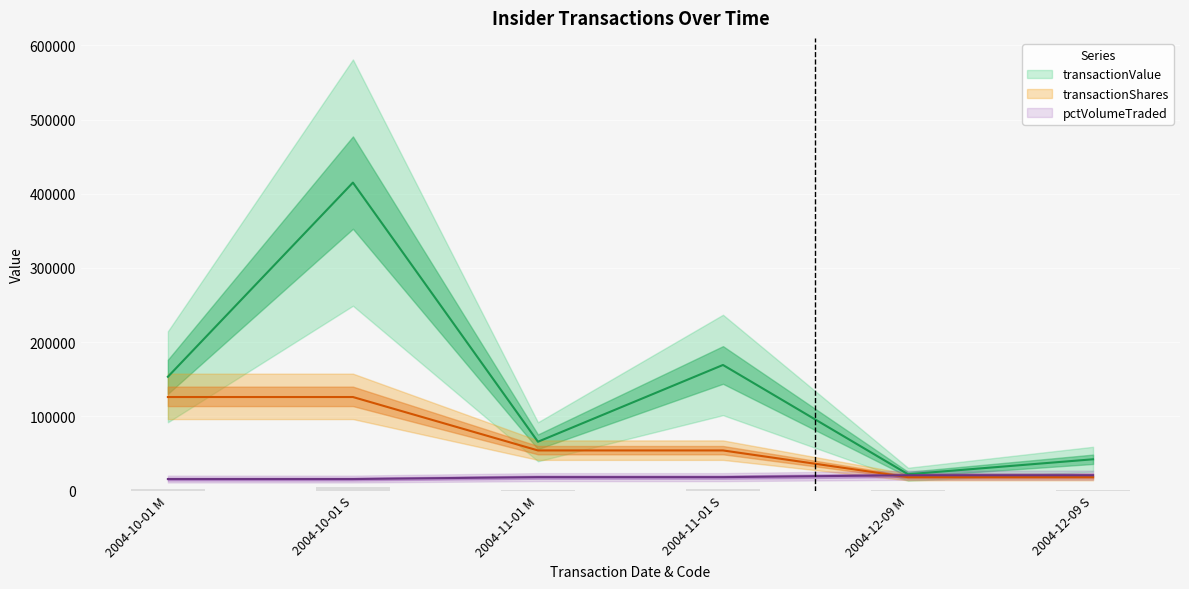

What is the sum of all transactionShares values?

396000